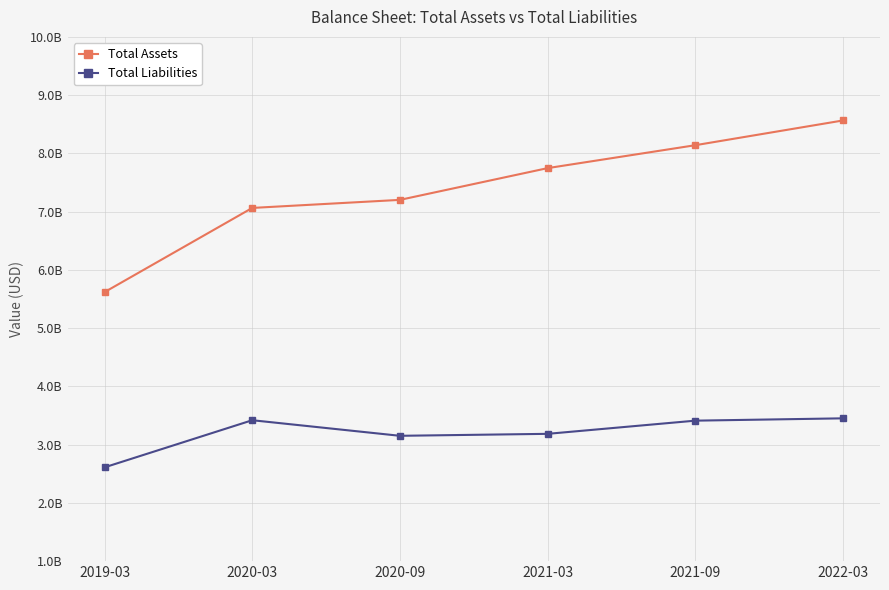

What are all the series names shown in the legend?

Total Assets, Total Liabilities